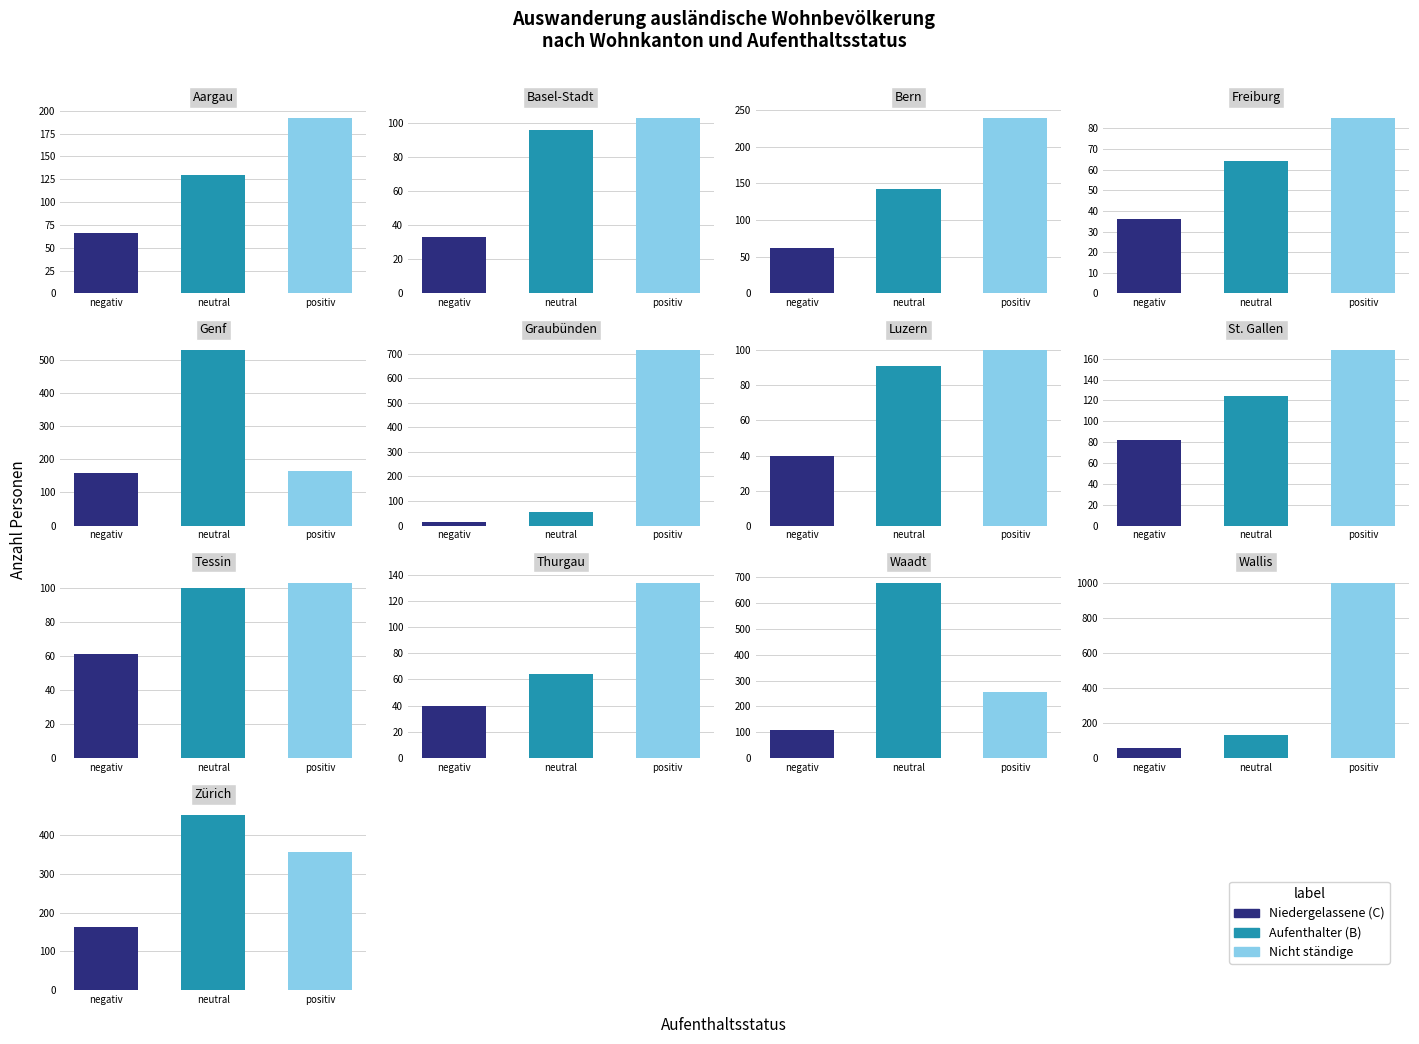

Reading left to right, list all the values displayed in this chart.

Niedergelassene (C): 66	33	62	36	159	15	40	82	61	40	108	54	163
Aufenthalter (B): 130	96	143	64	528	55	91	124	100	64	680	134	452
Nicht ständige: 192	103	239	85	164	713	100	168	103	134	255	1005	356